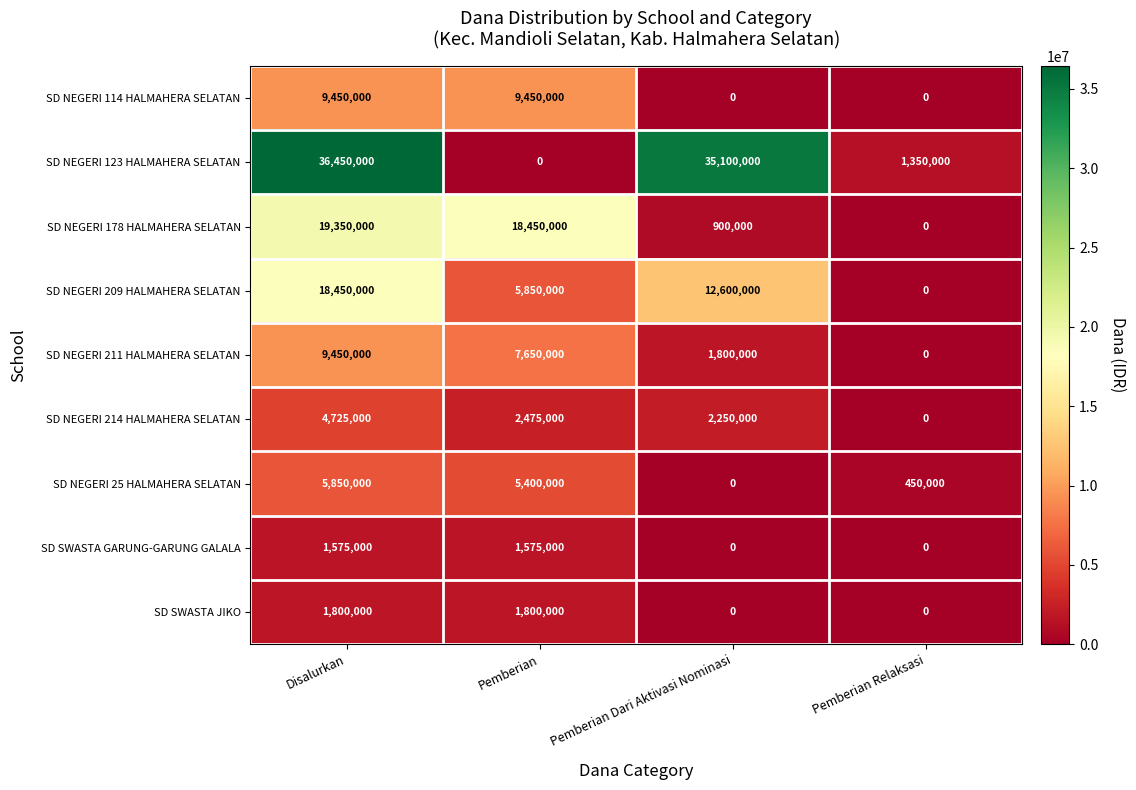

Which category has the highest value in the SD NEGERI 178 HALMAHERA SELATAN series?

Disalurkan